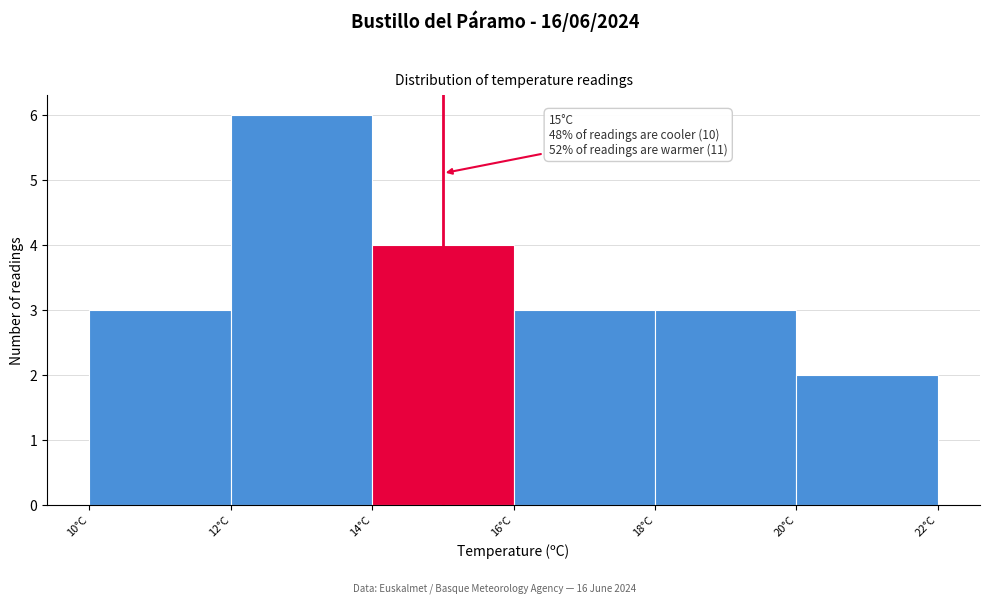

Over which range of the x-axis is the bar tallest?

12 to 14